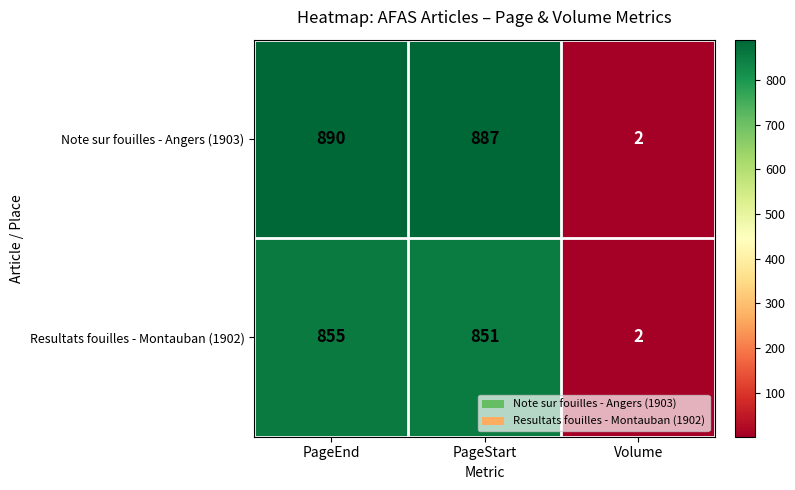

True or false: Resultats fouilles - Montauban (1902) has a value of 188 at PageStart.

False